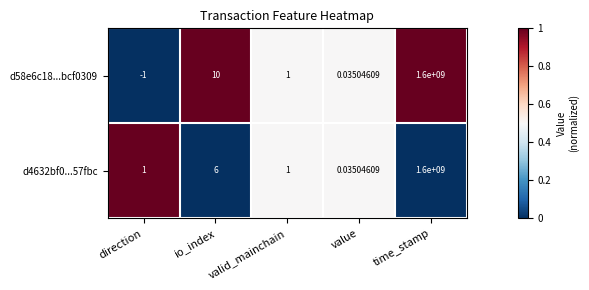

Which label corresponds to the smallest value in the chart?

direction